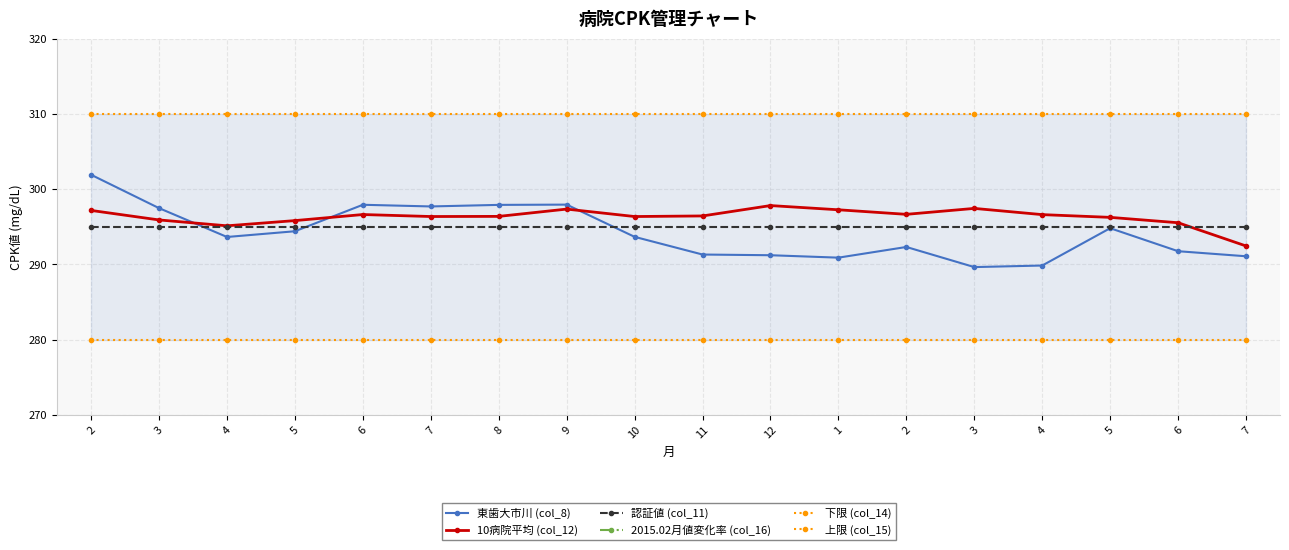

Reading right to left, extract all data points from this chart.

東歯大市川 (col_8): 291.1	291.8	294.8	289.9	289.6	292.3	290.9	291.2	291.3	293.7	298.0	297.9	297.7	297.9	294.4	293.6	297.5	301.9
10病院平均 (col_12): 292.5	295.5	296.3	296.6	297.4	296.7	297.3	297.8	296.4	296.4	297.4	296.4	296.4	296.6	295.8	295.1	295.9	297.2
認証値 (col_11): 295.0	295.0	295.0	295.0	295.0	295.0	295.0	295.0	295.0	295.0	295.0	295.0	295.0	295.0	295.0	295.0	295.0	295.0
2015.02月値変化率 (col_16): 98.4	99.4	99.7	99.8	100.1	99.8	100.0	100.2	99.8	99.7	100.1	99.7	99.7	99.8	99.5	99.3	99.6	100.0
下限 (col_14): 280.0	280.0	280.0	280.0	280.0	280.0	280.0	280.0	280.0	280.0	280.0	280.0	280.0	280.0	280.0	280.0	280.0	280.0
上限 (col_15): 310.0	310.0	310.0	310.0	310.0	310.0	310.0	310.0	310.0	310.0	310.0	310.0	310.0	310.0	310.0	310.0	310.0	310.0